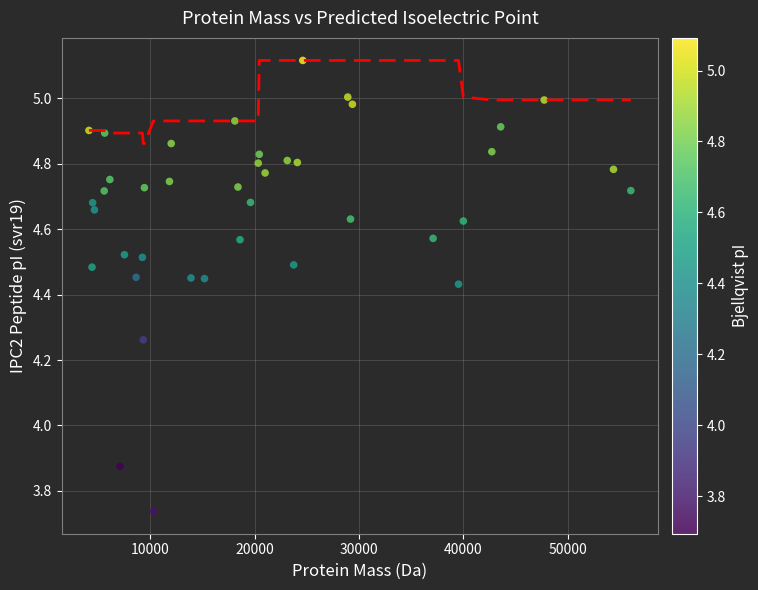

What is the range of X values (max minus min)?

51909.9